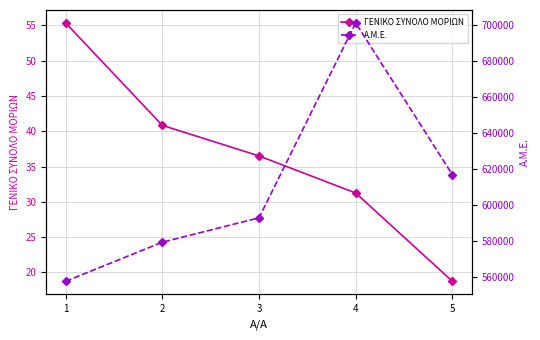

True or false: Α.Μ.Ε. and ΓΕΝΙΚΟ ΣΥΝΟΛΟ ΜΟΡΙΩΝ cross at least once.

False